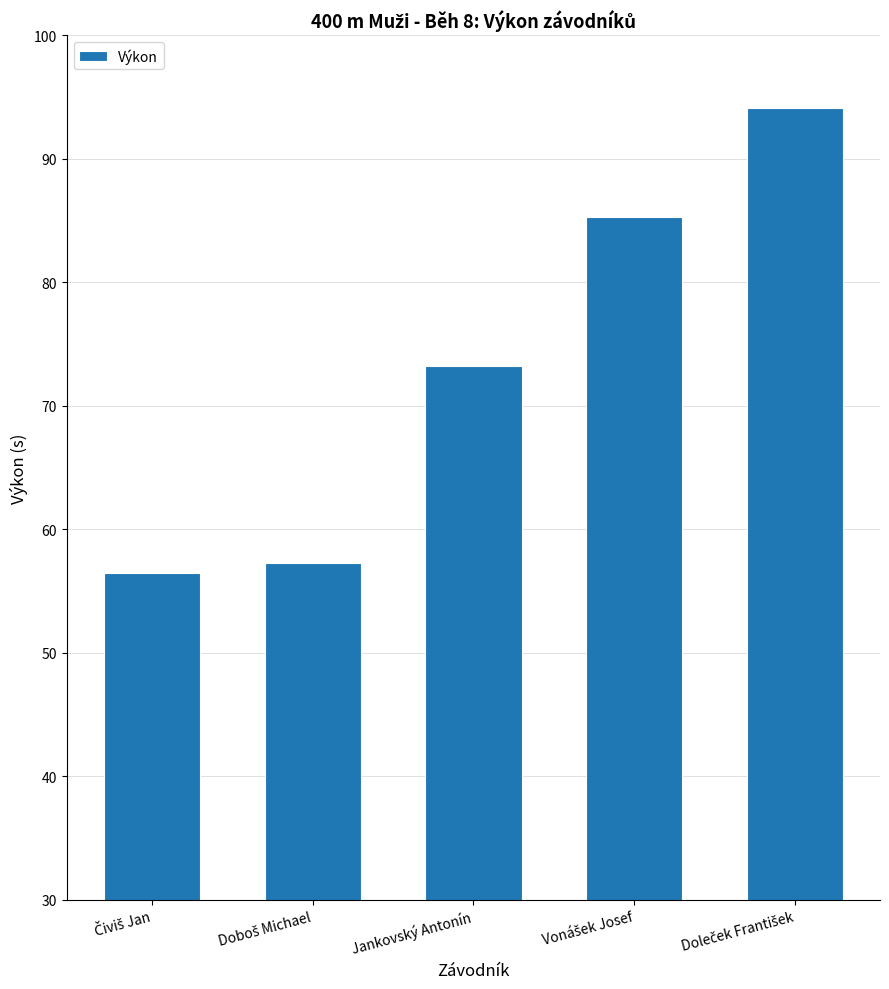

At which label is the value closest to 75?

Jankovský Antonín